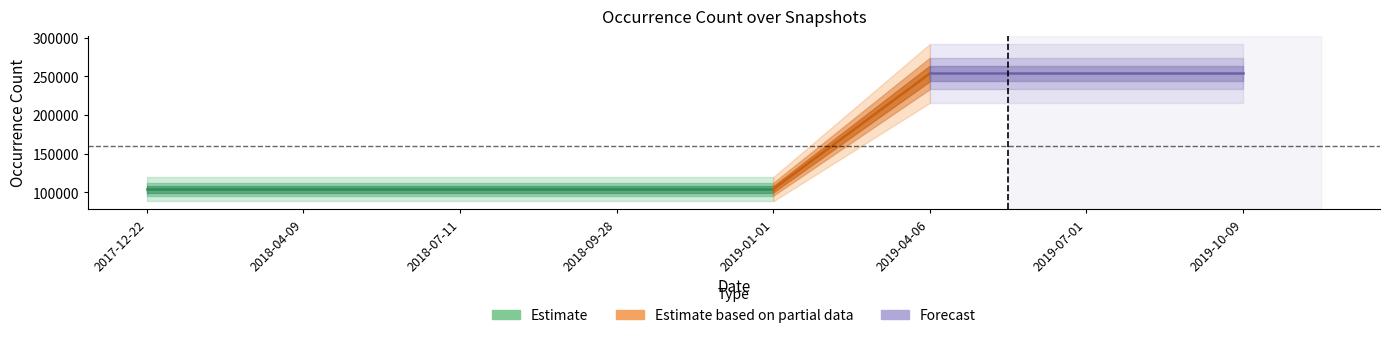

True or false: occurrenceCount has more than 2 points higher than both neighbors.

False